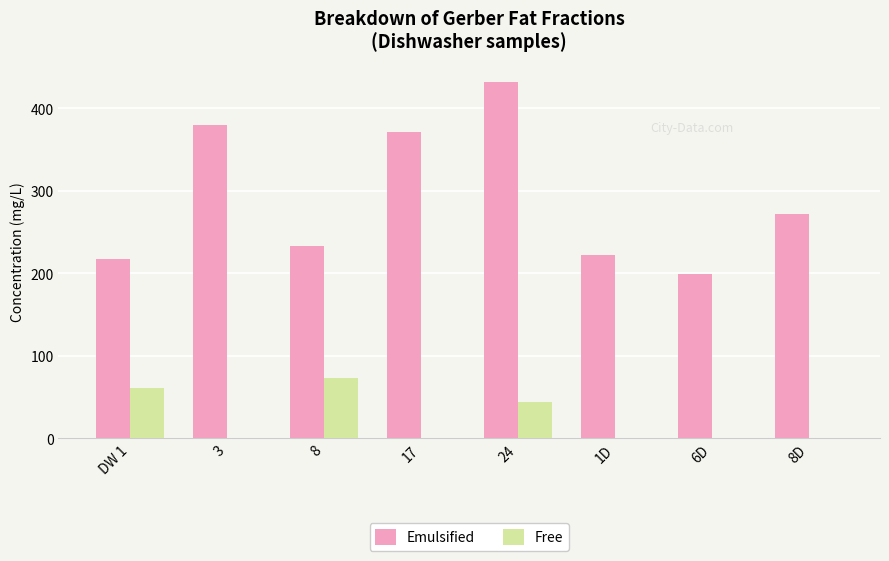

Between DW 1 and 1D, which series saw the biggest shift?

Free